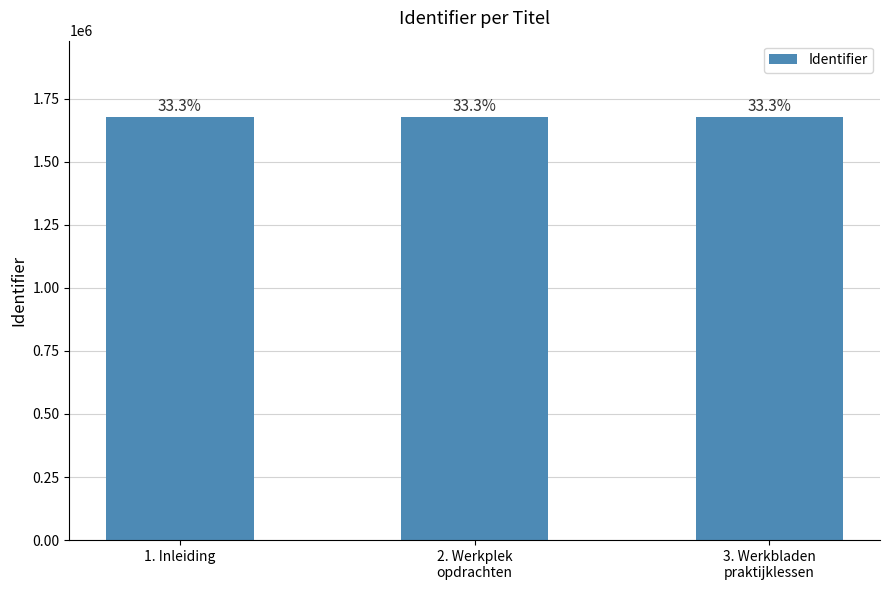

What position from the right is 1. Inleiding?

3